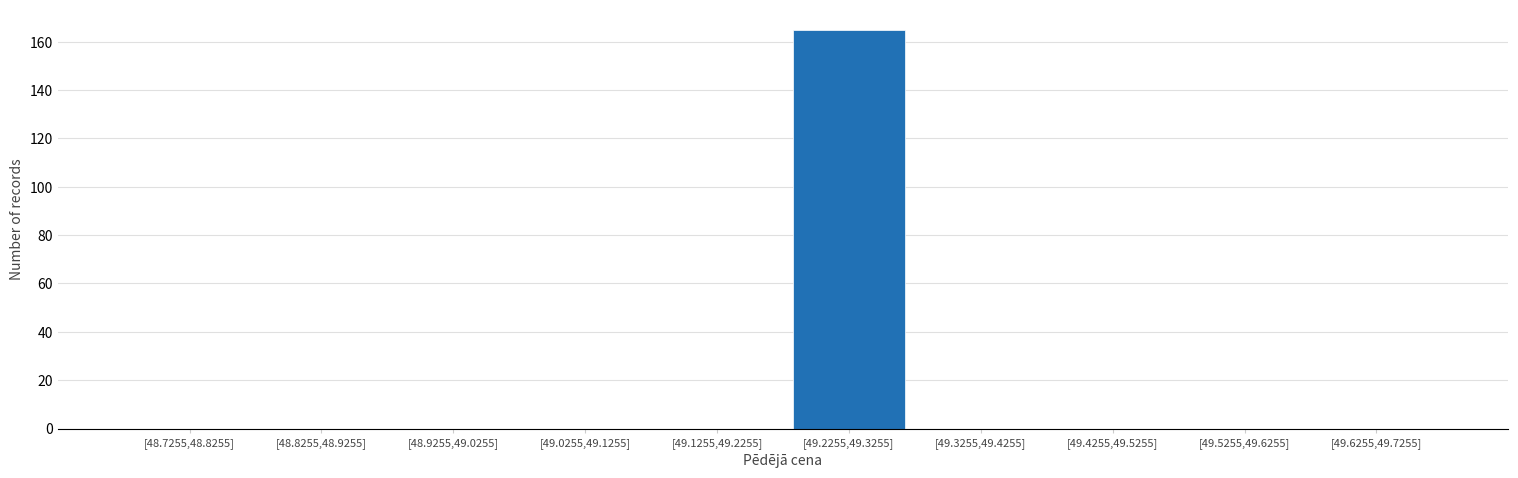

Reading left to right, what are all the values shown in this chart?

[48.7255,48.8255]=0	[48.8255,48.9255]=0	[48.9255,49.0255]=0	[49.0255,49.1255]=0	[49.1255,49.2255]=0	[49.2255,49.3255]=165	[49.3255,49.4255]=0	[49.4255,49.5255]=0	[49.5255,49.6255]=0	[49.6255,49.7255]=0